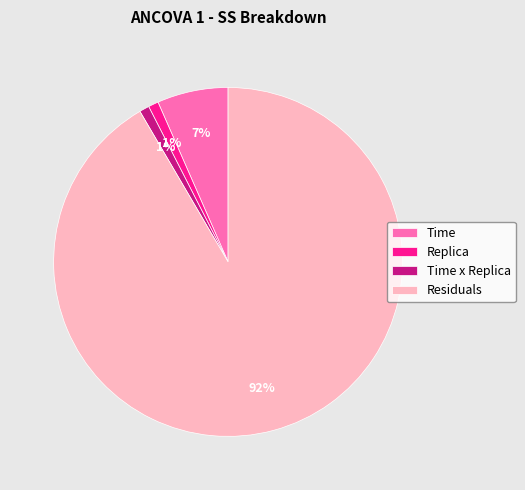

Is it true that Replica is 11% of the pie?

False